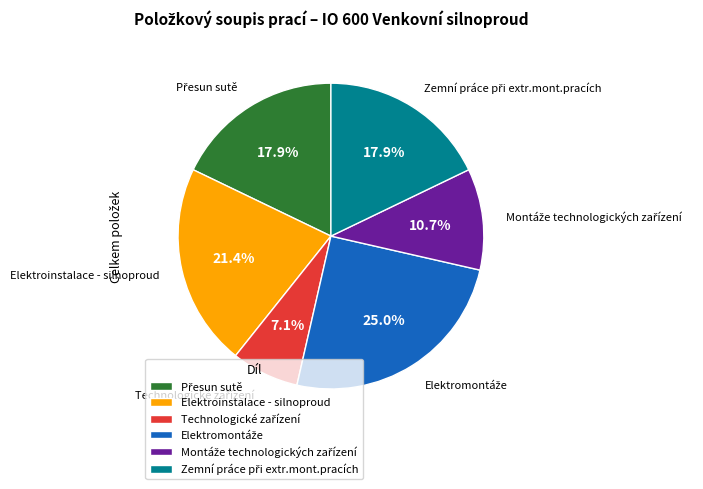

How many slices are in this pie chart?

6